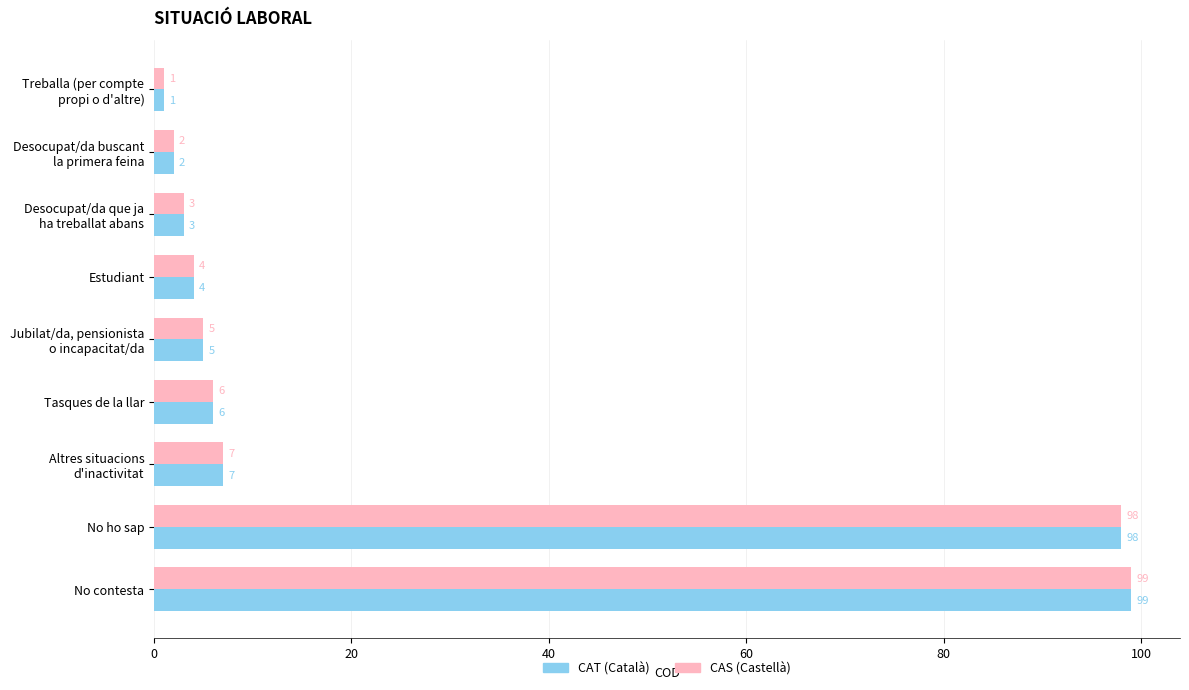

What is the smallest value displayed?

1